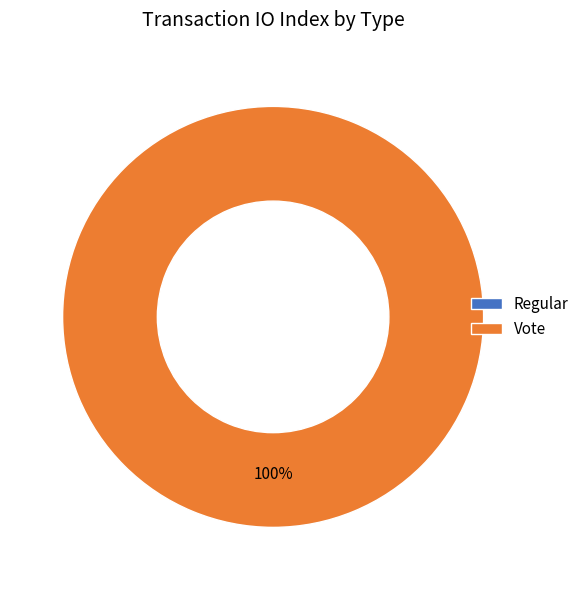

Which slice is the smallest?

Regular